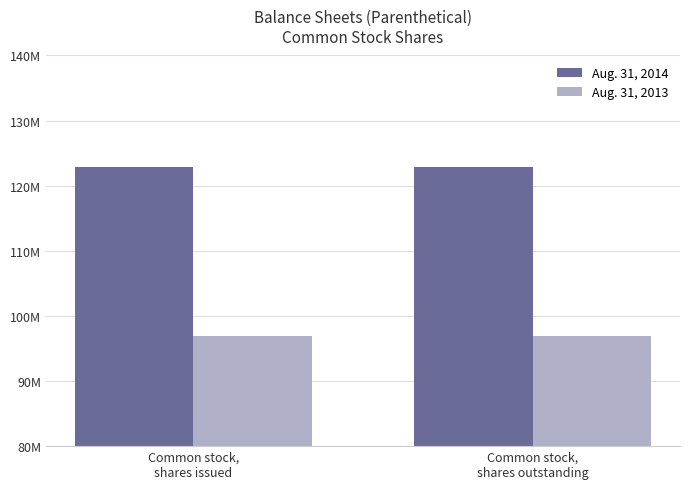

What are all the series names shown in the legend?

Aug. 31, 2014, Aug. 31, 2013